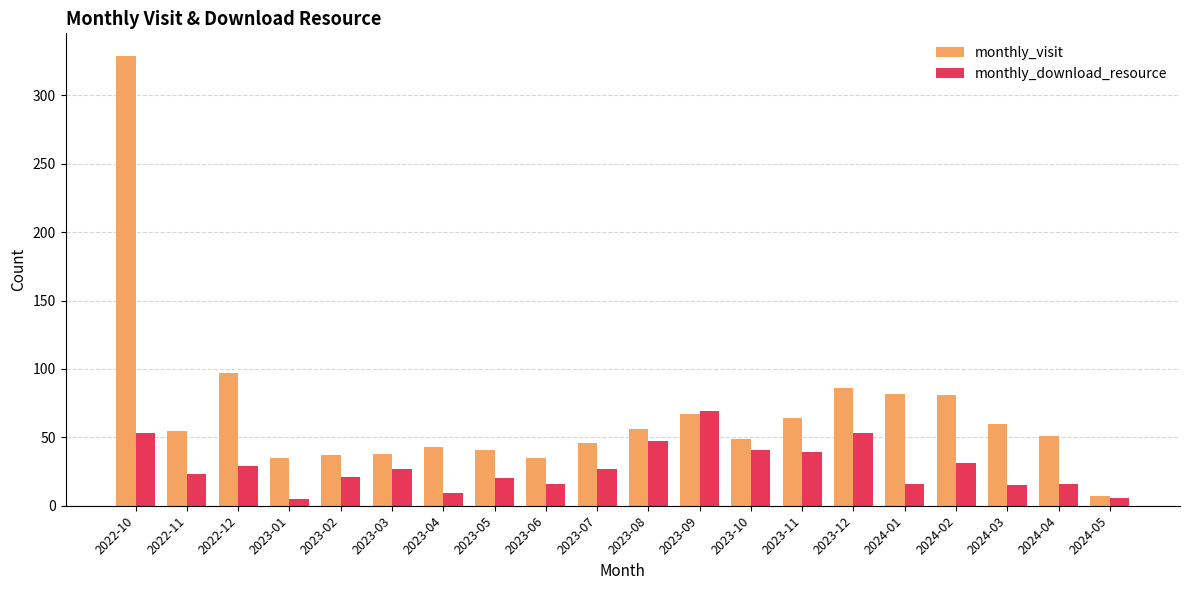

At 2023-10, list the series in order from largest to smallest.

monthly_visit, monthly_download_resource